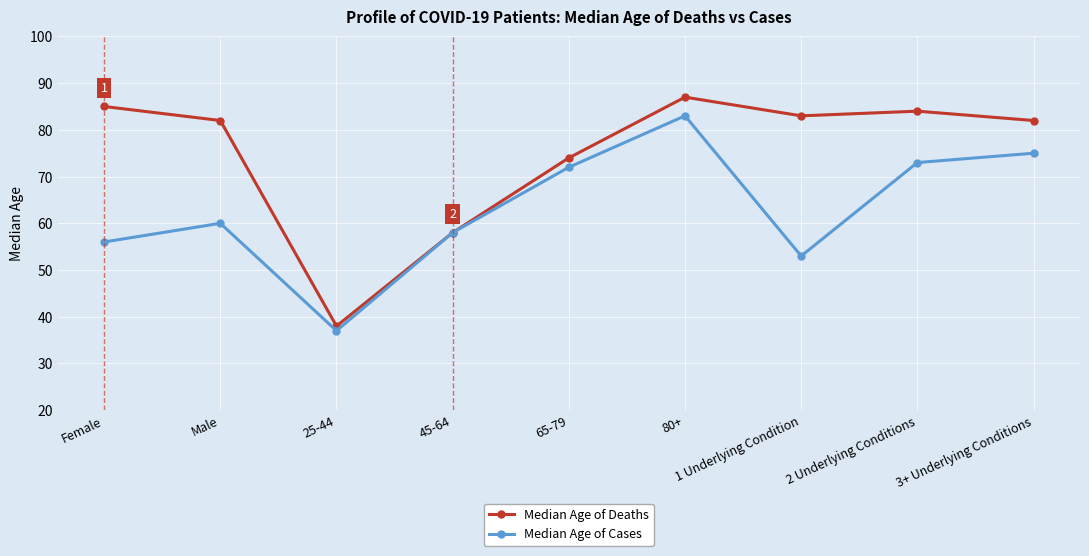

How many categories are shown in the chart?

9